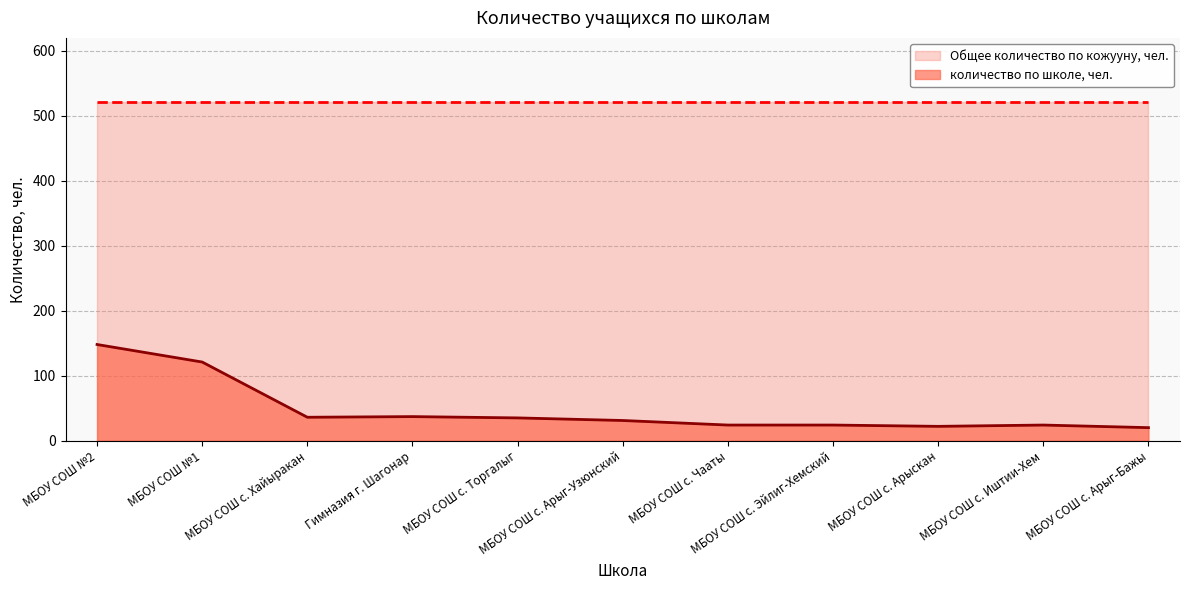

Reading left to right, transcribe all the data shown in this chart.

148	121	36	37	35	31	24	24	22	24	20